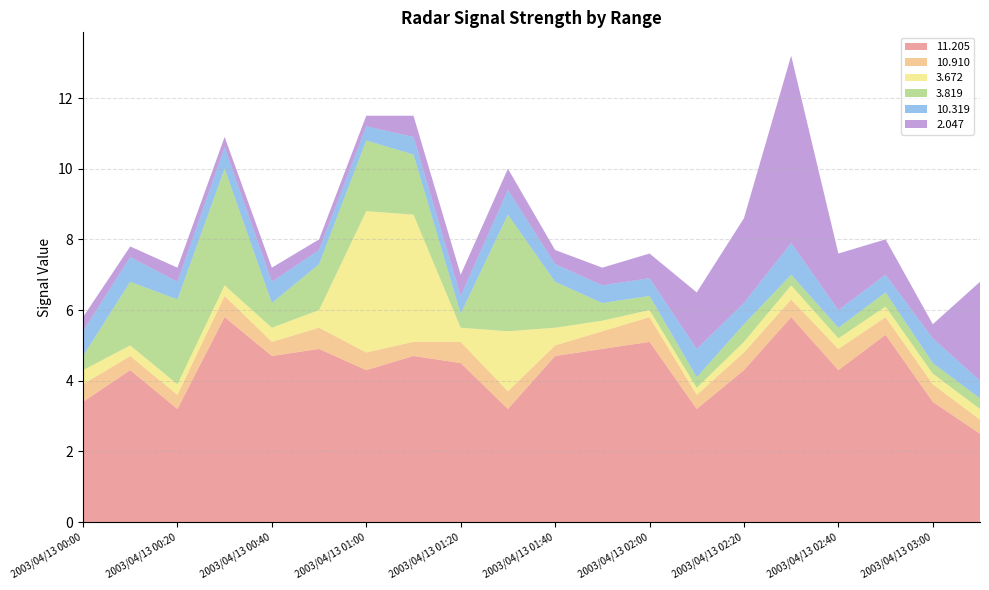

Reading left to right, list all the values displayed in this chart.

 11.205: 2003/04/13 00:00=3.4	2003/04/13 00:10=4.3	2003/04/13 00:20=3.2	2003/04/13 00:30=5.8	2003/04/13 00:40=4.7	2003/04/13 00:50=4.9	2003/04/13 01:00=4.3	2003/04/13 01:10=4.7	2003/04/13 01:20=4.5	2003/04/13 01:30=3.2	2003/04/13 01:40=4.7	2003/04/13 01:50=4.9	2003/04/13 02:00=5.1	2003/04/13 02:10=3.2	2003/04/13 02:20=4.3	2003/04/13 02:30=5.8	2003/04/13 02:40=4.3	2003/04/13 02:50=5.3	2003/04/13 03:00=3.4	2003/04/13 03:10=2.5
 10.910: 2003/04/13 00:00=0.5	2003/04/13 00:10=0.4	2003/04/13 00:20=0.4	2003/04/13 00:30=0.6	2003/04/13 00:40=0.4	2003/04/13 00:50=0.6	2003/04/13 01:00=0.5	2003/04/13 01:10=0.4	2003/04/13 01:20=0.6	2003/04/13 01:30=0.5	2003/04/13 01:40=0.3	2003/04/13 01:50=0.5	2003/04/13 02:00=0.7	2003/04/13 02:10=0.4	2003/04/13 02:20=0.5	2003/04/13 02:30=0.5	2003/04/13 02:40=0.6	2003/04/13 02:50=0.5	2003/04/13 03:00=0.5	2003/04/13 03:10=0.4
  3.672: 2003/04/13 00:00=0.4	2003/04/13 00:10=0.3	2003/04/13 00:20=0.3	2003/04/13 00:30=0.3	2003/04/13 00:40=0.4	2003/04/13 00:50=0.5	2003/04/13 01:00=4.0	2003/04/13 01:10=3.6	2003/04/13 01:20=0.4	2003/04/13 01:30=1.7	2003/04/13 01:40=0.5	2003/04/13 01:50=0.3	2003/04/13 02:00=0.2	2003/04/13 02:10=0.2	2003/04/13 02:20=0.3	2003/04/13 02:30=0.4	2003/04/13 02:40=0.3	2003/04/13 02:50=0.3	2003/04/13 03:00=0.3	2003/04/13 03:10=0.3
  3.819: 2003/04/13 00:00=0.4	2003/04/13 00:10=1.8	2003/04/13 00:20=2.4	2003/04/13 00:30=3.3	2003/04/13 00:40=0.7	2003/04/13 00:50=1.3	2003/04/13 01:00=2.0	2003/04/13 01:10=1.7	2003/04/13 01:20=0.4	2003/04/13 01:30=3.3	2003/04/13 01:40=1.3	2003/04/13 01:50=0.5	2003/04/13 02:00=0.4	2003/04/13 02:10=0.3	2003/04/13 02:20=0.5	2003/04/13 02:30=0.3	2003/04/13 02:40=0.3	2003/04/13 02:50=0.4	2003/04/13 03:00=0.3	2003/04/13 03:10=0.3
 10.319: 2003/04/13 00:00=0.7	2003/04/13 00:10=0.7	2003/04/13 00:20=0.5	2003/04/13 00:30=0.6	2003/04/13 00:40=0.6	2003/04/13 00:50=0.4	2003/04/13 01:00=0.4	2003/04/13 01:10=0.5	2003/04/13 01:20=0.5	2003/04/13 01:30=0.7	2003/04/13 01:40=0.5	2003/04/13 01:50=0.5	2003/04/13 02:00=0.5	2003/04/13 02:10=0.8	2003/04/13 02:20=0.6	2003/04/13 02:30=0.9	2003/04/13 02:40=0.5	2003/04/13 02:50=0.5	2003/04/13 03:00=0.7	2003/04/13 03:10=0.5
  2.047: 2003/04/13 00:00=0.4	2003/04/13 00:10=0.3	2003/04/13 00:20=0.4	2003/04/13 00:30=0.3	2003/04/13 00:40=0.4	2003/04/13 00:50=0.3	2003/04/13 01:00=0.3	2003/04/13 01:10=0.6	2003/04/13 01:20=0.6	2003/04/13 01:30=0.6	2003/04/13 01:40=0.4	2003/04/13 01:50=0.5	2003/04/13 02:00=0.7	2003/04/13 02:10=1.6	2003/04/13 02:20=2.4	2003/04/13 02:30=5.3	2003/04/13 02:40=1.6	2003/04/13 02:50=1.0	2003/04/13 03:00=0.4	2003/04/13 03:10=2.8